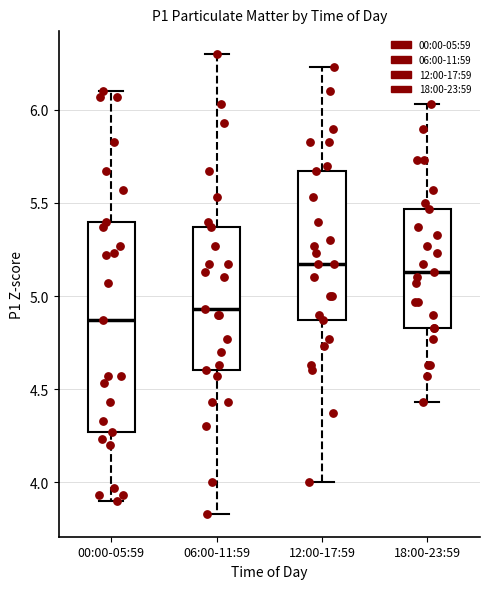

Reading left to right, transcribe this box plot: for each box, give where its median line is, the range the box spans, and where its two whiskers end, as read against the y-axis. The values are not printed on the chart, so give them approximately, as read against the axis.

00:00-05:59: median 4.85, box 4.25 to 5.40, whiskers 3.90 to 6.10
06:00-11:59: median 4.95, box 4.60 to 5.35, whiskers 3.85 to 6.30
12:00-17:59: median 5.15, box 4.85 to 5.65, whiskers 4.00 to 6.25
18:00-23:59: median 5.15, box 4.85 to 5.45, whiskers 4.45 to 6.05